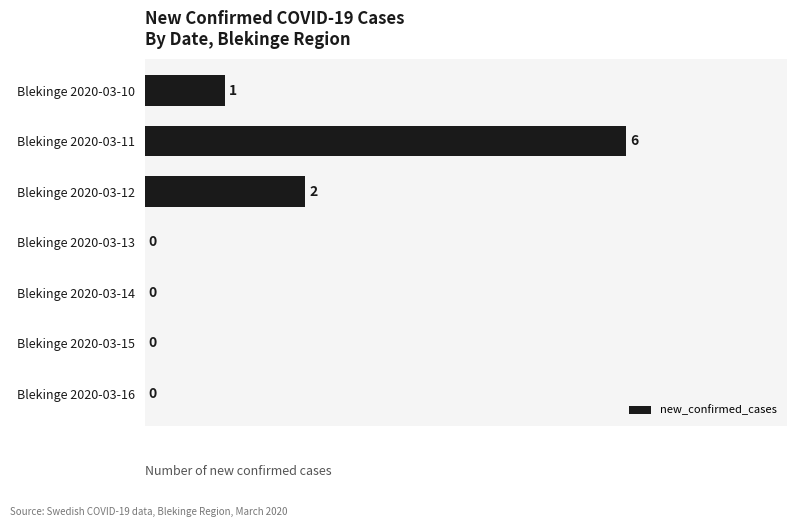

Are the bars horizontal?

Yes